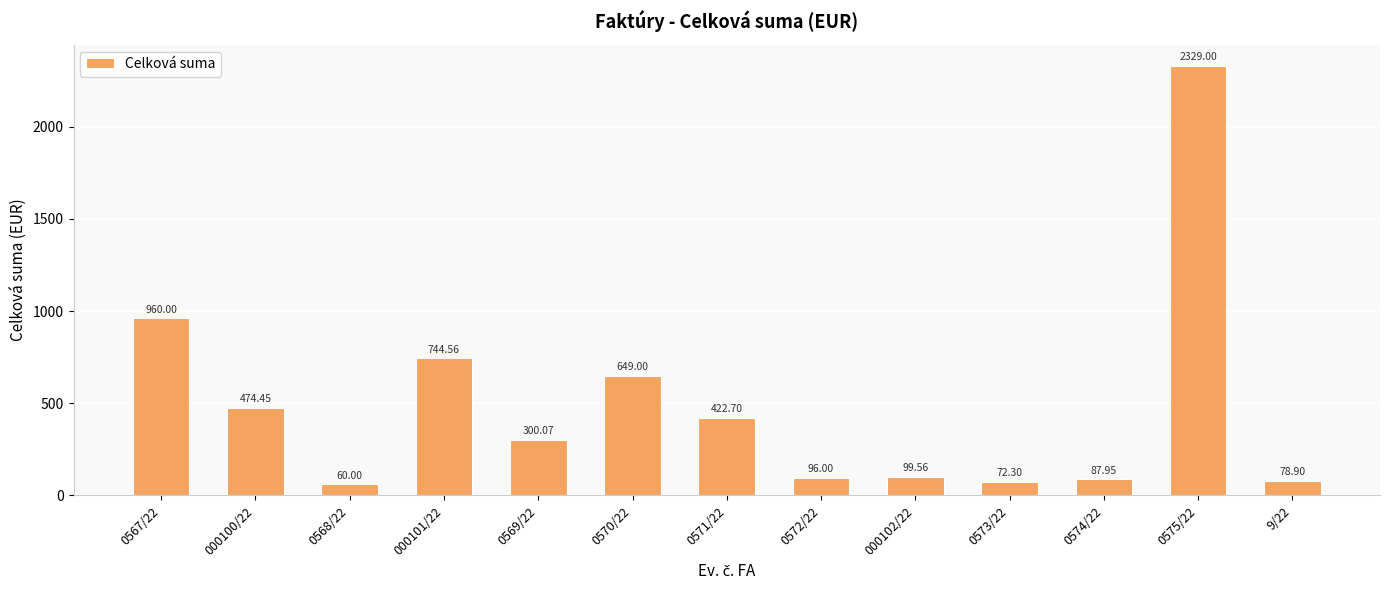

What is the label of the 8th bar from the left?

0572/22